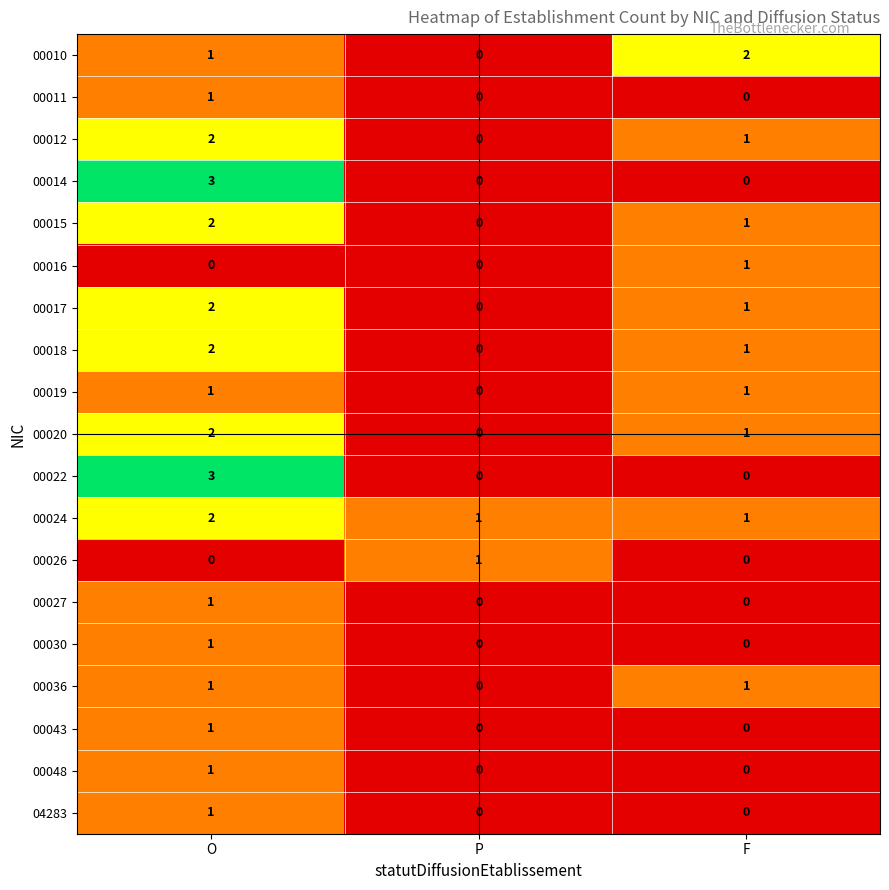

Which series has the largest total across all categories?

00024